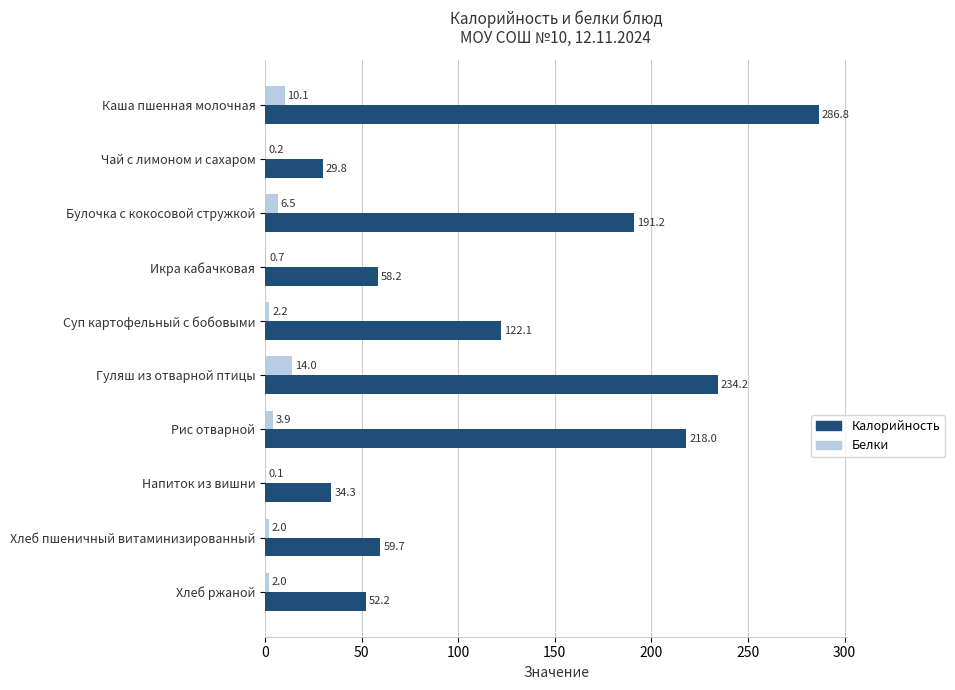

What is the sum of the Белки values at Напиток из вишни and Суп картофельный с бобовыми?

2.3